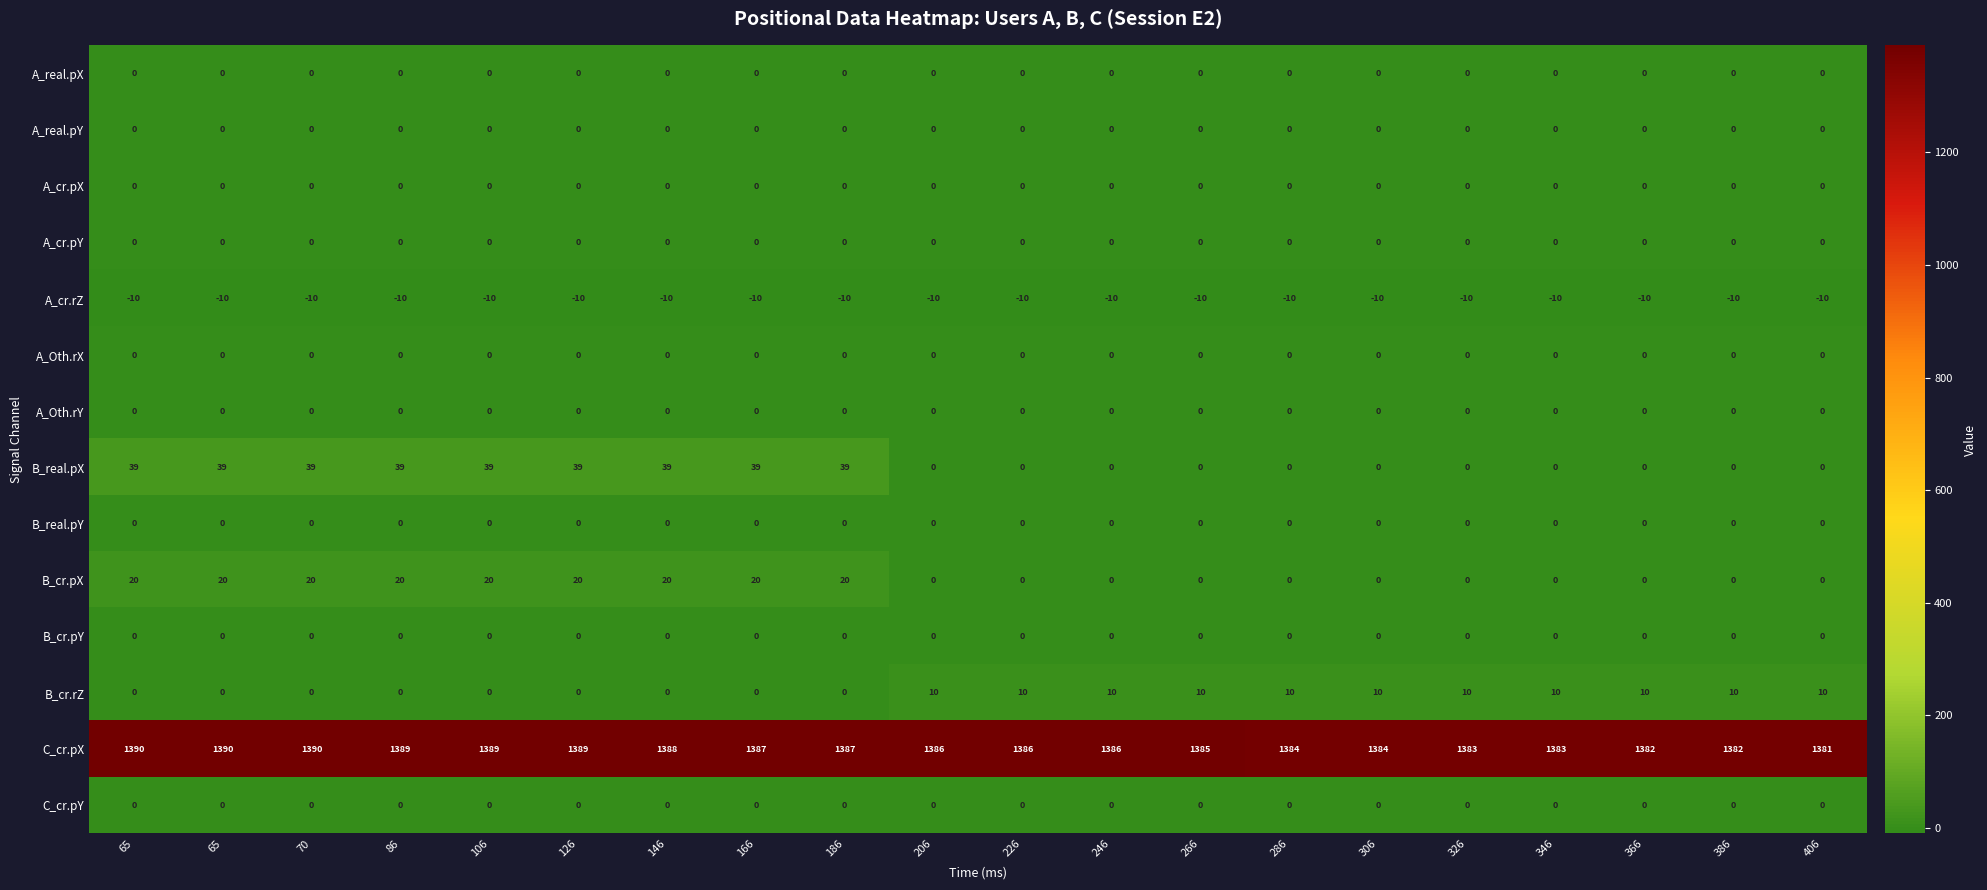

How many categories are shown in the chart?

20